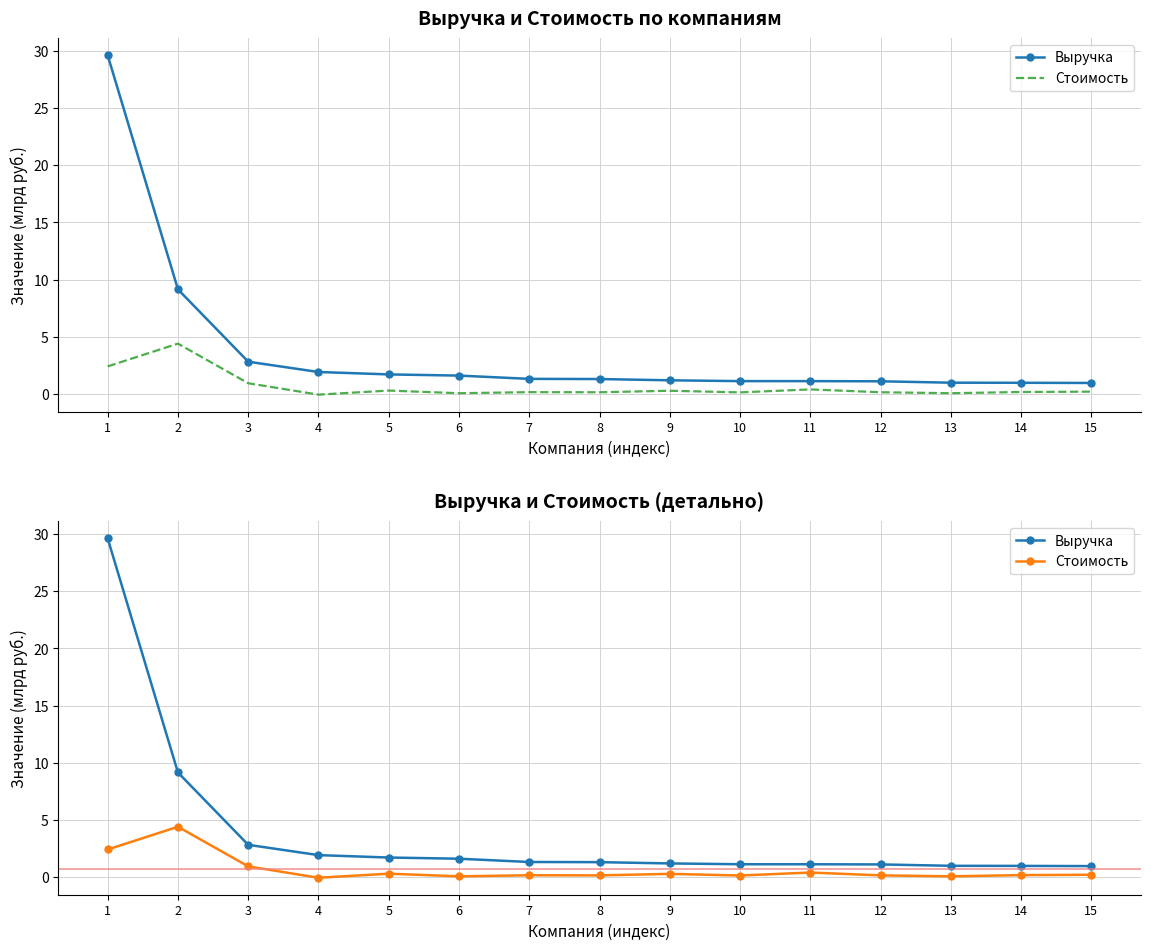

List the labels in order of Стоимость value, largest first.

2, 1, 3, 11, 5, 9, 15, 14, 7, 12, 8, 10, 13, 6, 4